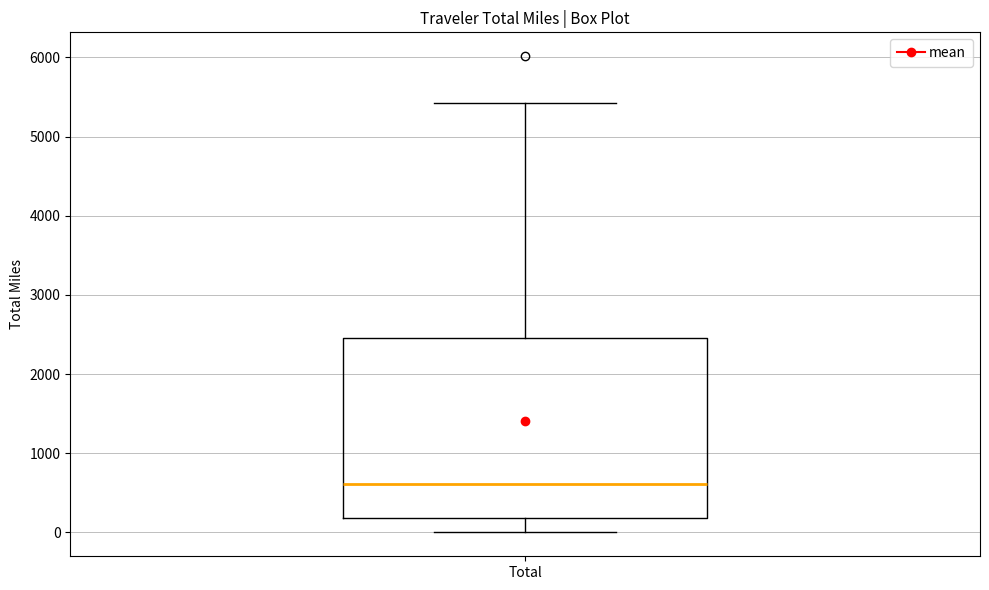

Read this box plot against the y-axis: the position of the median line, the range covered by the box, and the ends of both whiskers. The values are not printed on the chart, so give them approximately, as read against the axis.

median 600, box 200 to 2500, whiskers 0 to 5400